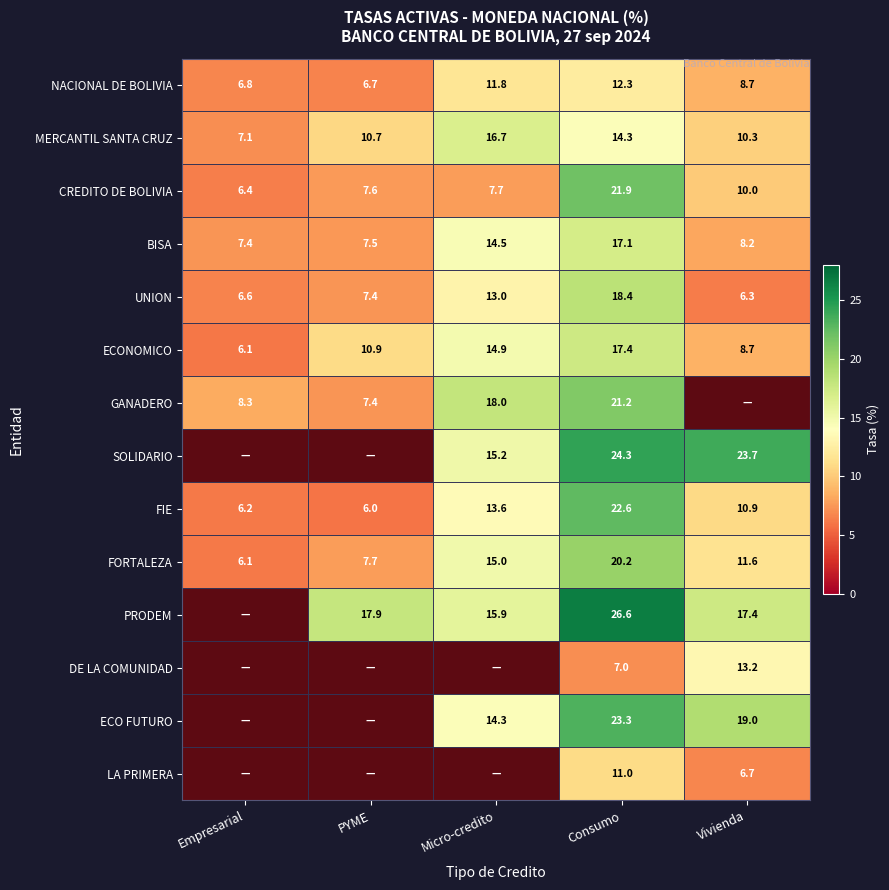

Which has a higher value, Empresarial or Vivienda?

Vivienda